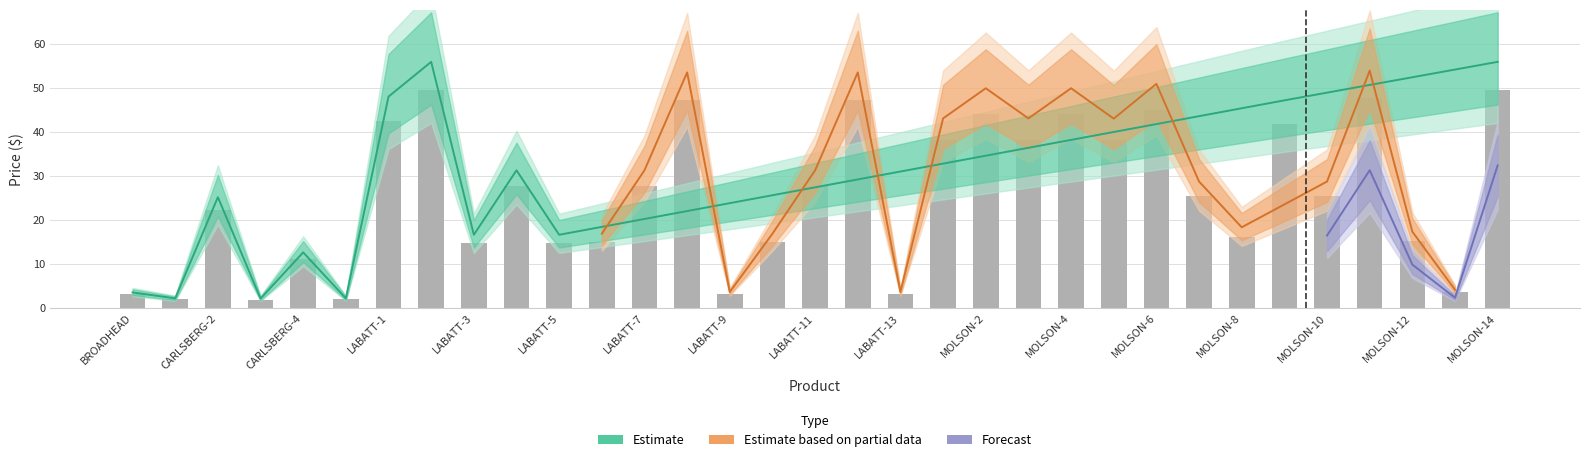

What position from the left is MOLSON-4?

23